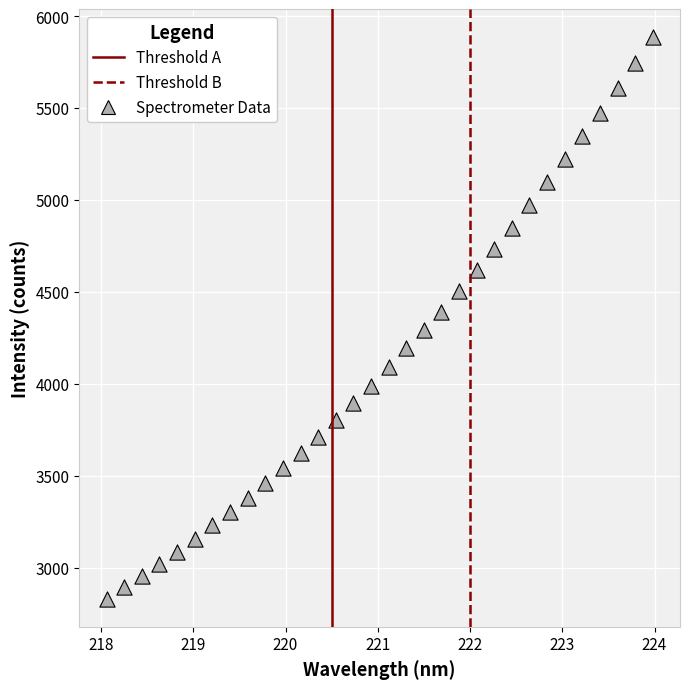

What is the range of Y values (max minus min)?

3051.9